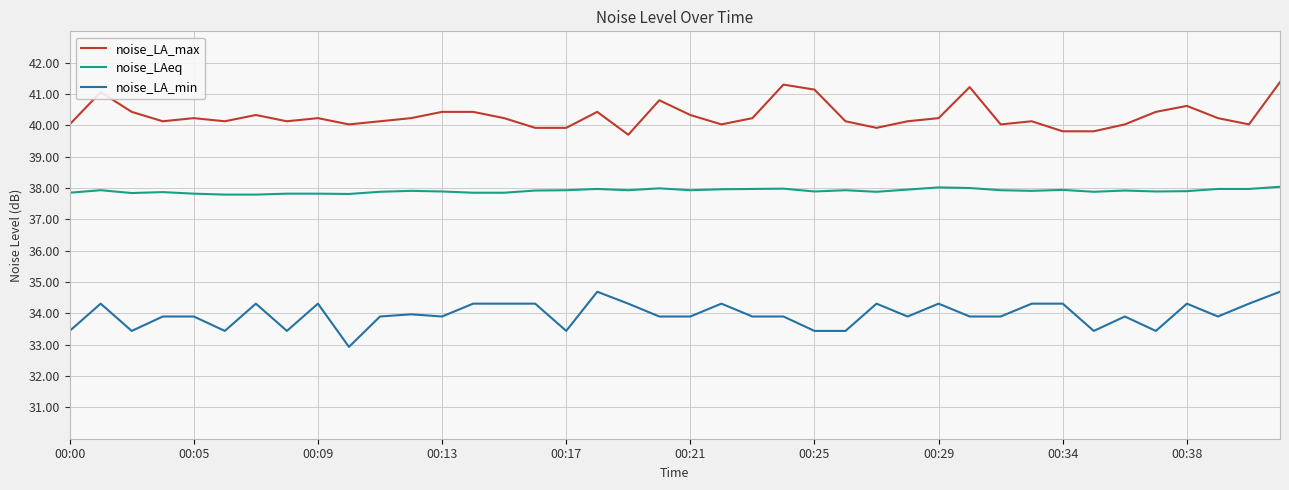

Is this an area chart (filled region under the line)?

No